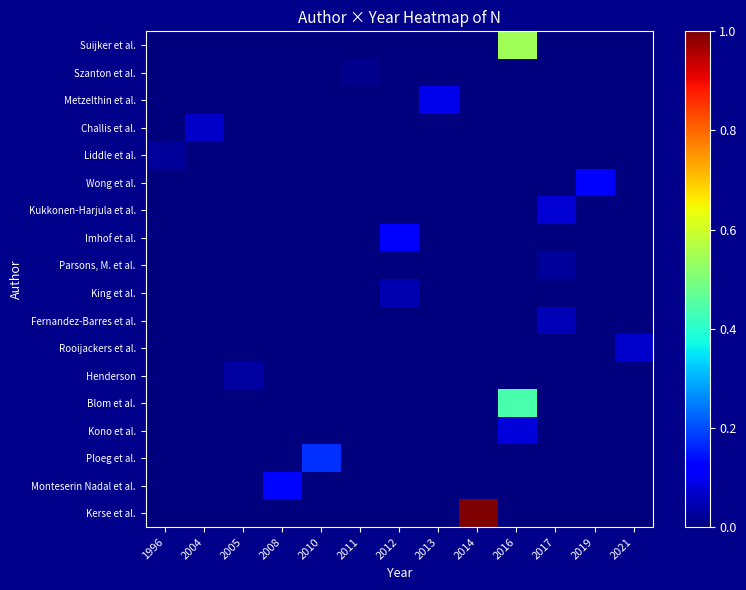

Which series has the widest spread of values?

Kerse et al.